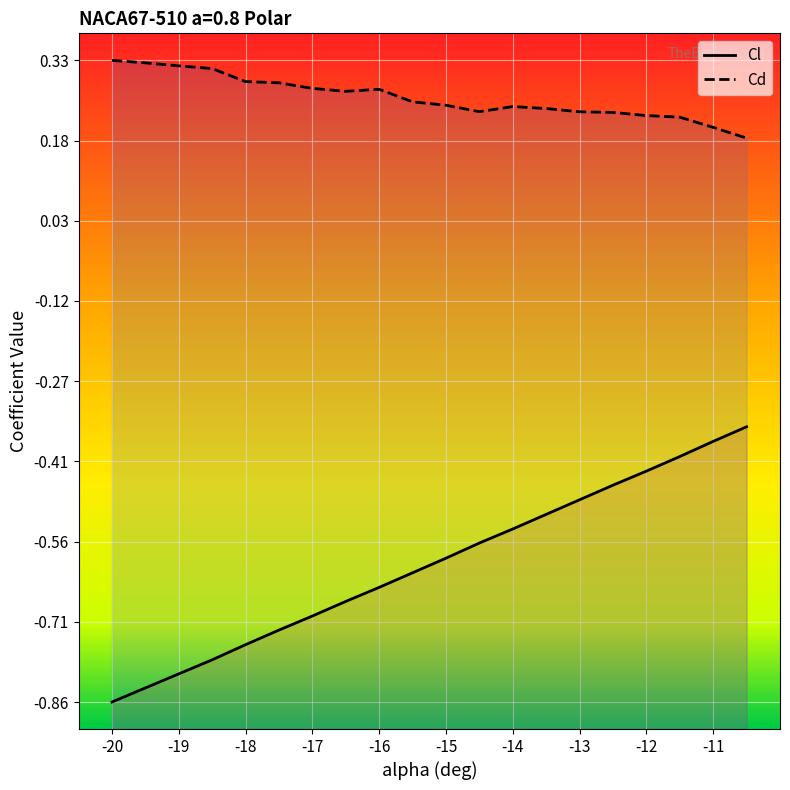

What is the difference between the Cl values at -14.5 and -19.5?

0.3